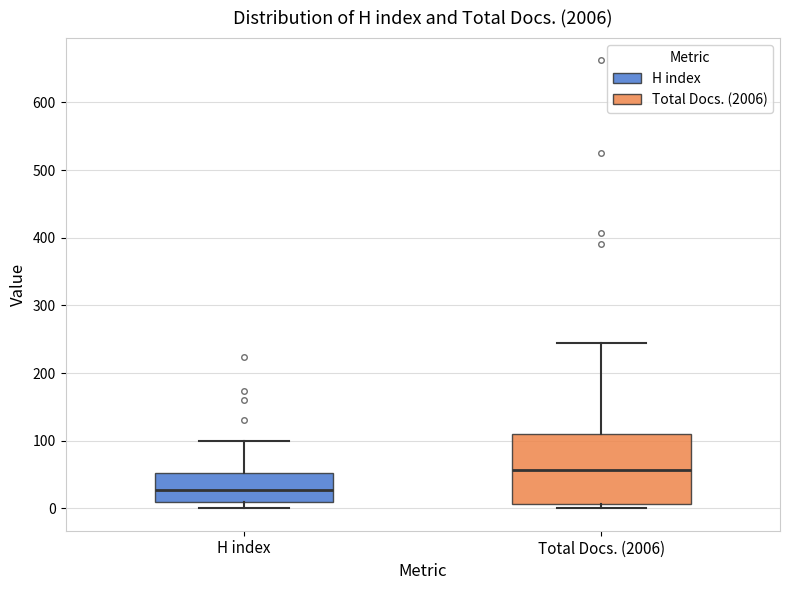

Comparing the boxes themselves (not the whiskers), which one is the tallest?

Total Docs. (2006)